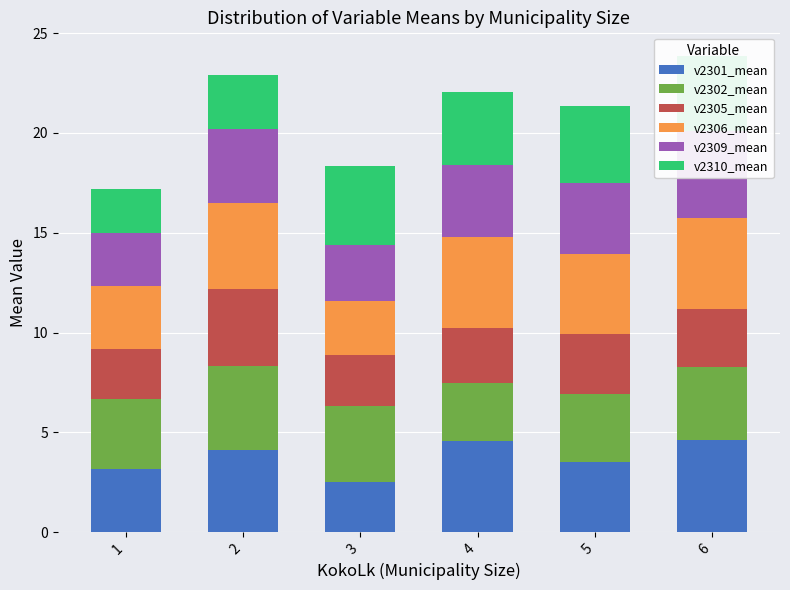

What is the difference between the maximum and minimum values in the v2302_mean series?

1.3